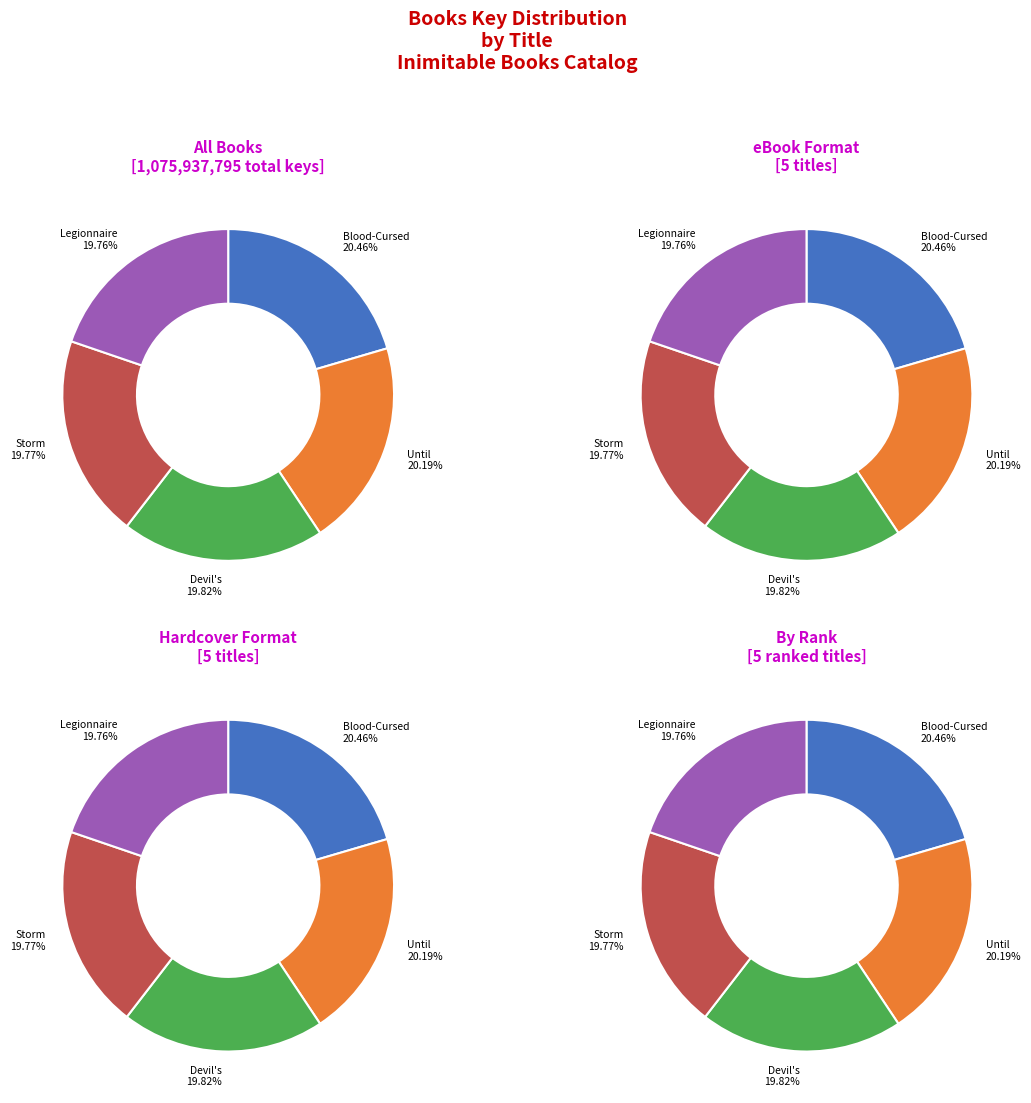

Which has a higher value, Legionnaire or Devil's Waltz?

Devil's Waltz